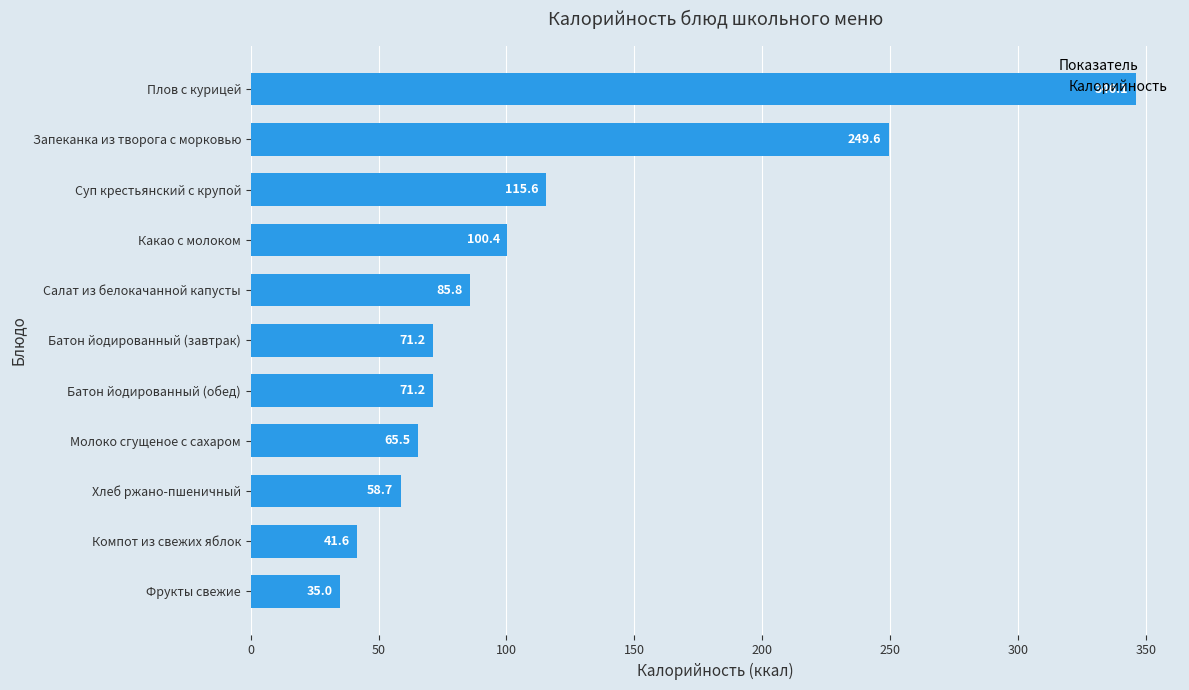

What is the label of the 6th bar from the top?

Батон йодированный (завтрак)